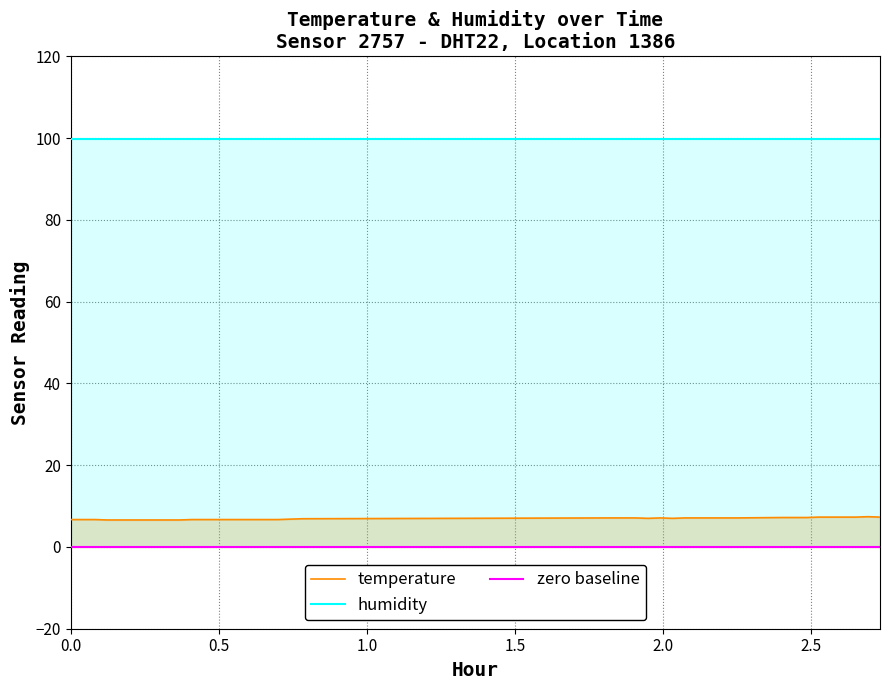

True or false: temperature and humidity cross at least once.

False